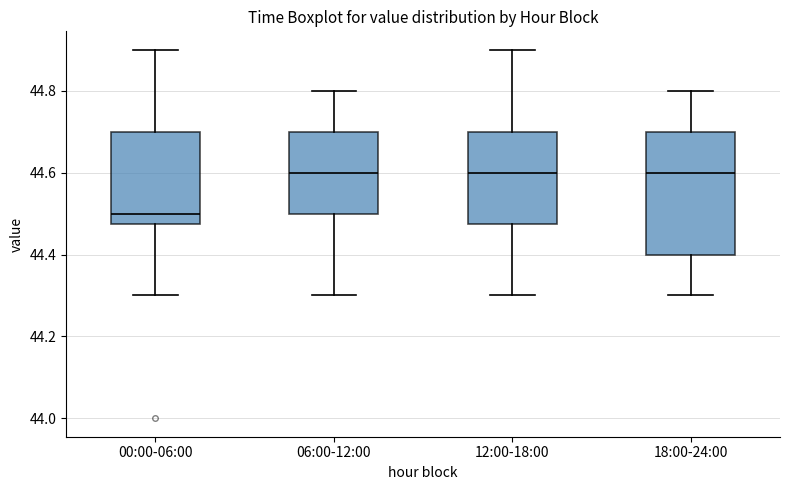

Which box's median line is the lowest?

00:00-06:00